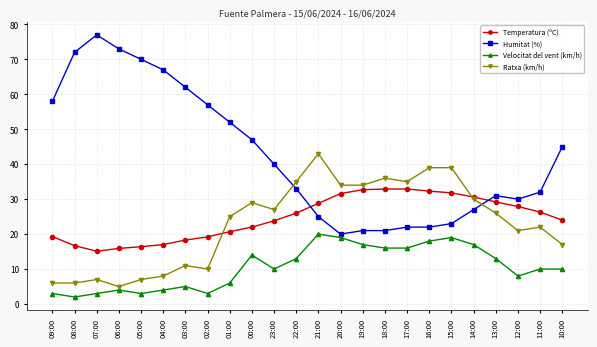

Which series has the largest total across all categories?

Humitat (%)